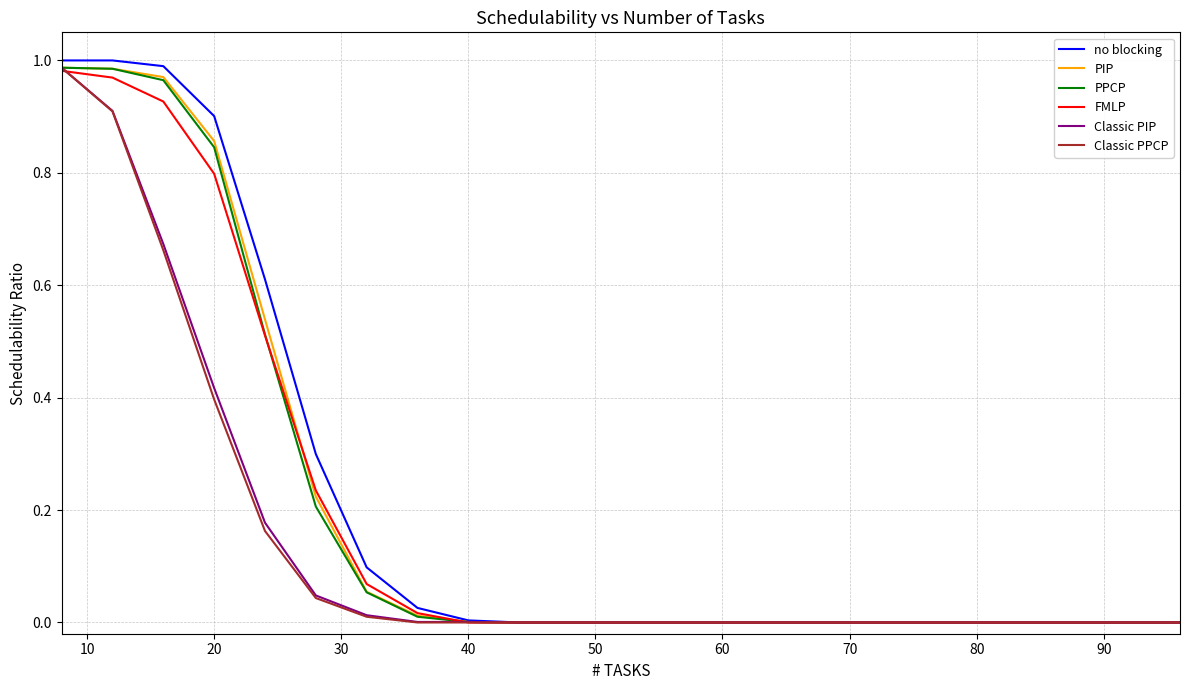

Which series has the largest range (max minus min)?

no blocking